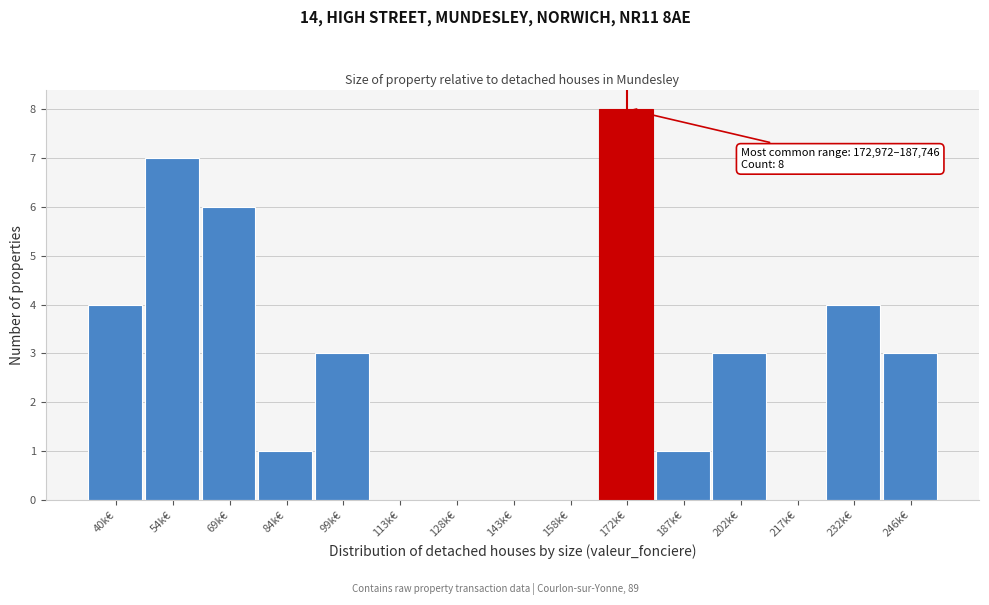

Reading left to right, transcribe all the data shown in this chart.

40k€=4	54k€=7	69k€=6	84k€=1	99k€=3	113k€=0	128k€=0	143k€=0	158k€=0	172k€=8	187k€=1	202k€=3	217k€=0	232k€=4	246k€=3